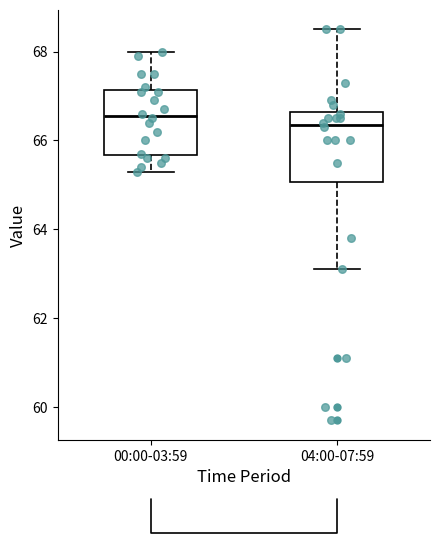

Which box has the highest median line?

00:00-03:59